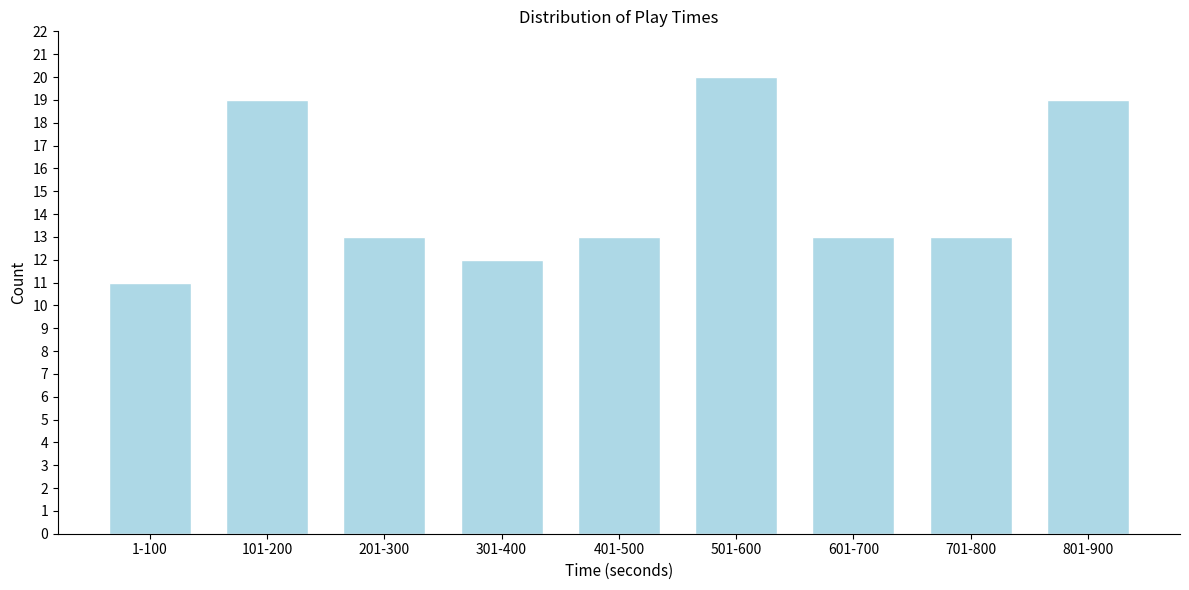

Reading left to right, what are all the values shown in this chart?

11	19	13	12	13	20	13	13	19